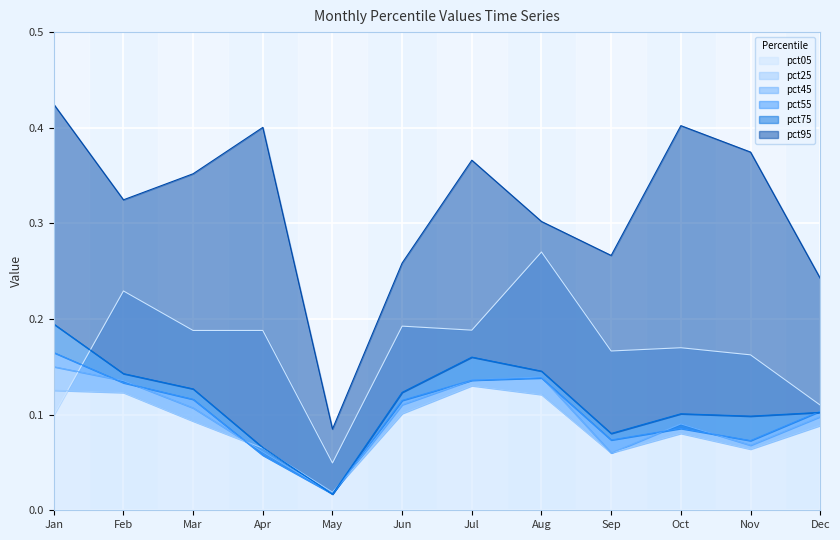

How many data points does each series have?

12